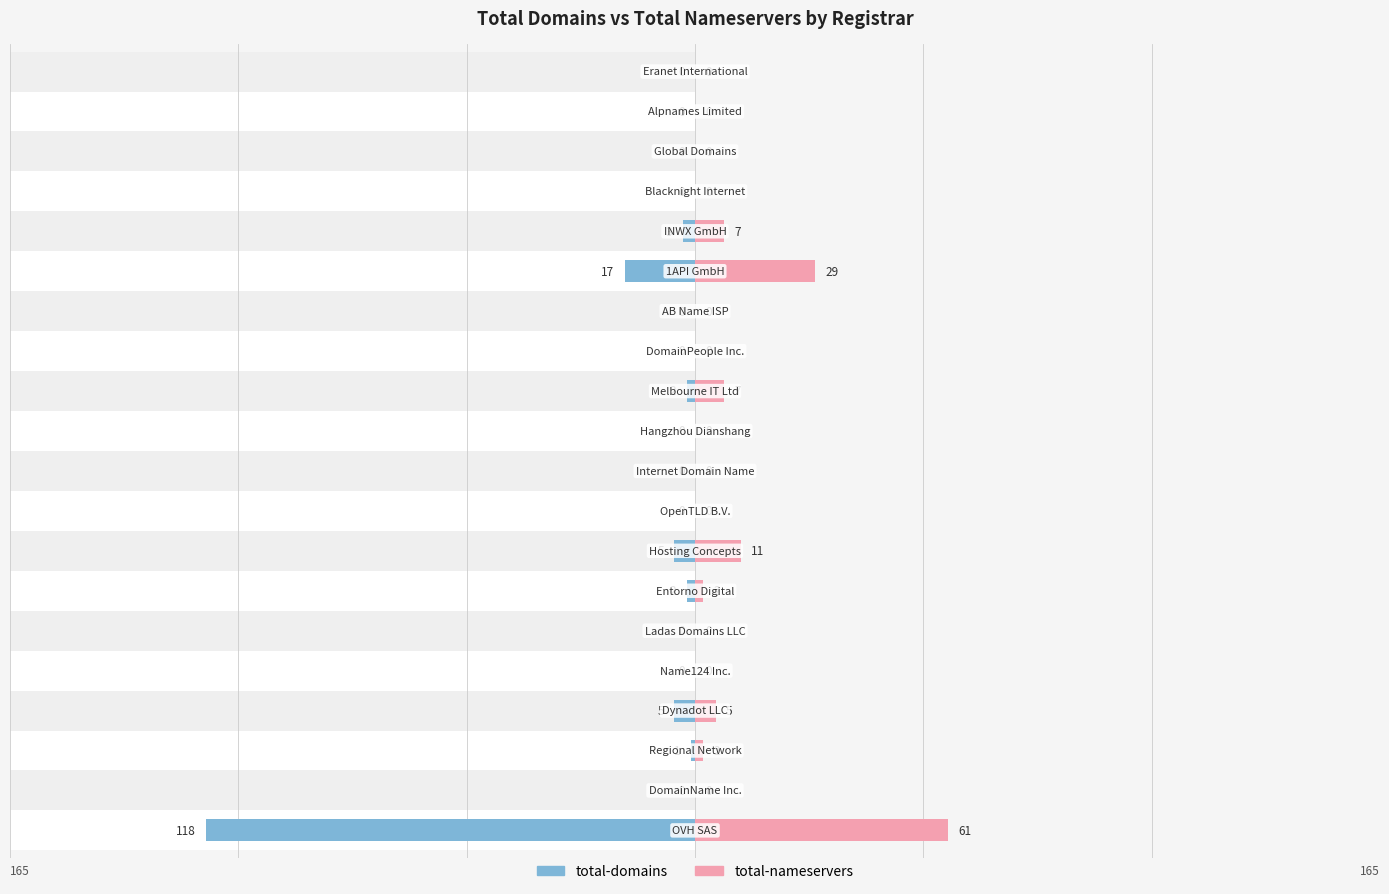

Which series has the widest spread of values?

total-domains